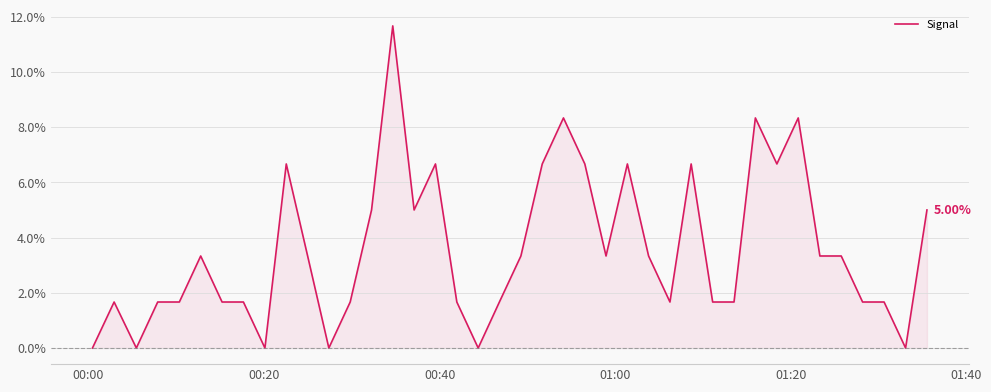

What is the difference between the maximum and minimum values?

11.7